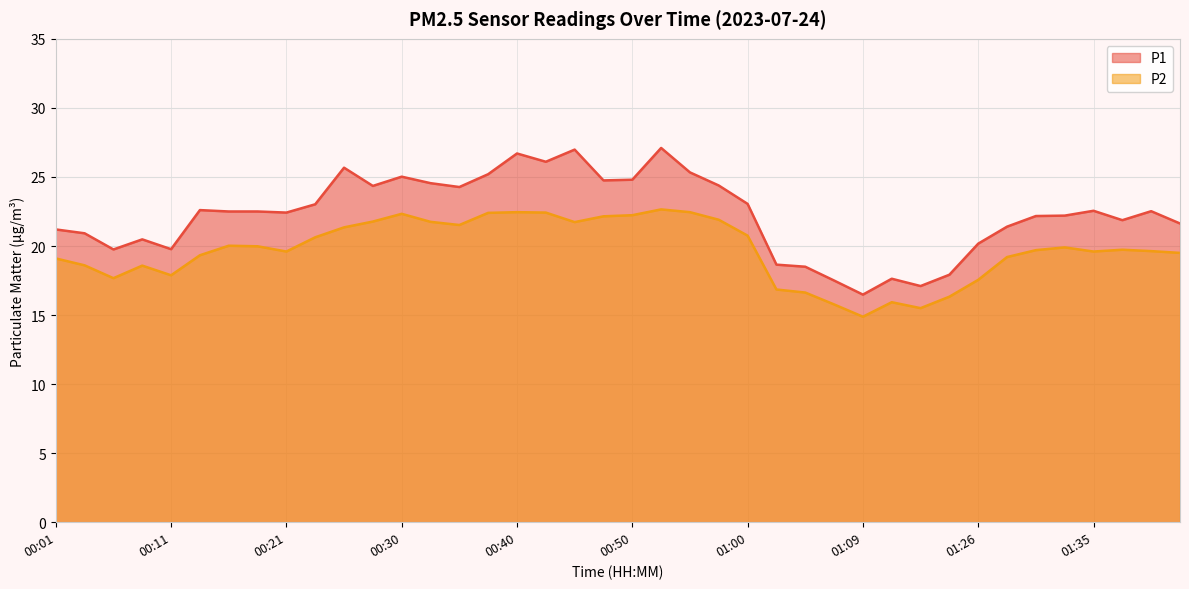

Where is P1 nearest to the value 21?

00:04